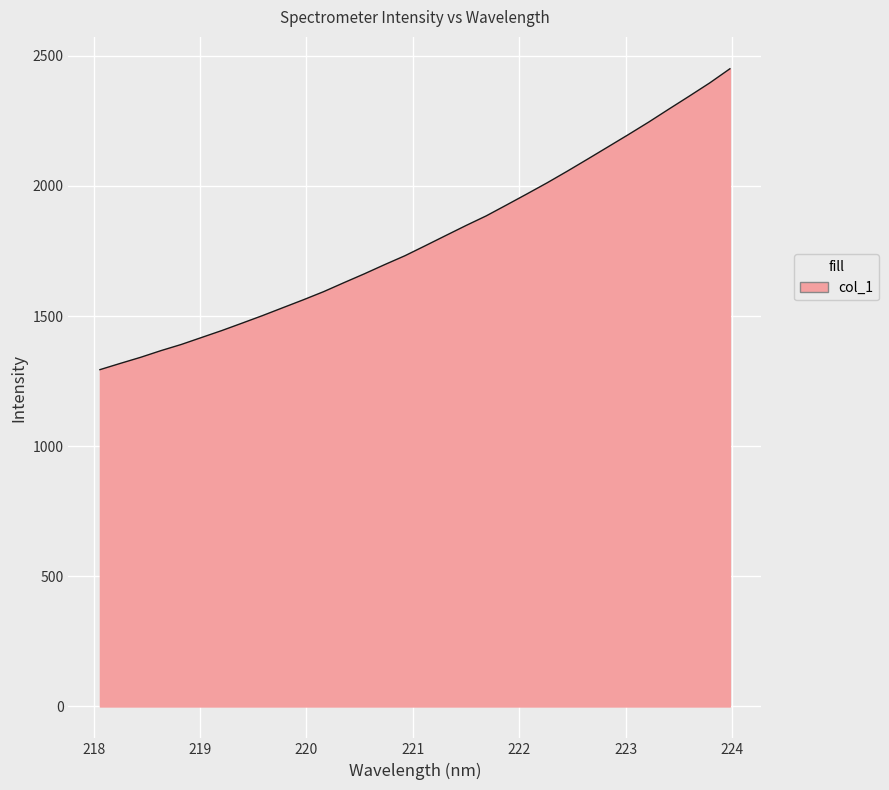

How many distinct data groups are displayed?

1